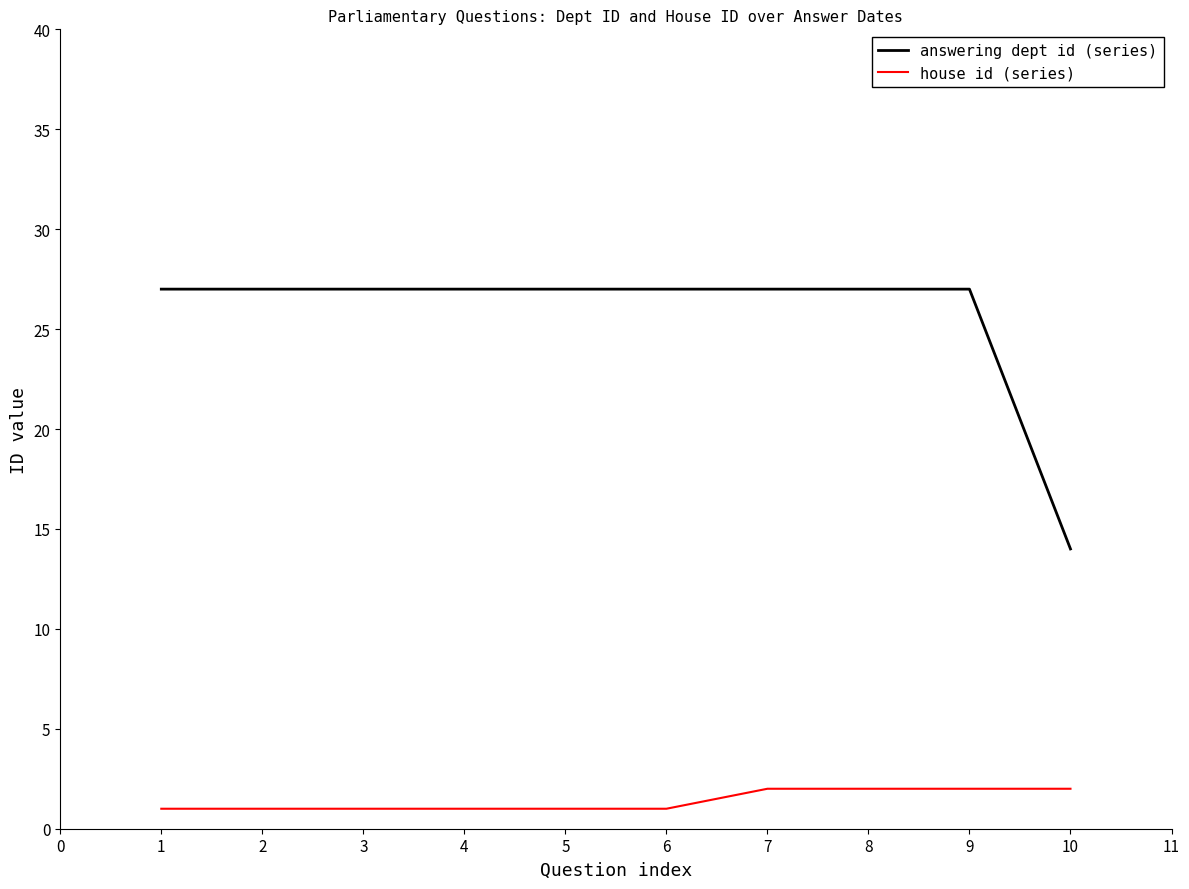

True or false: answering dept id (series) has a value of 27 at 4.

True